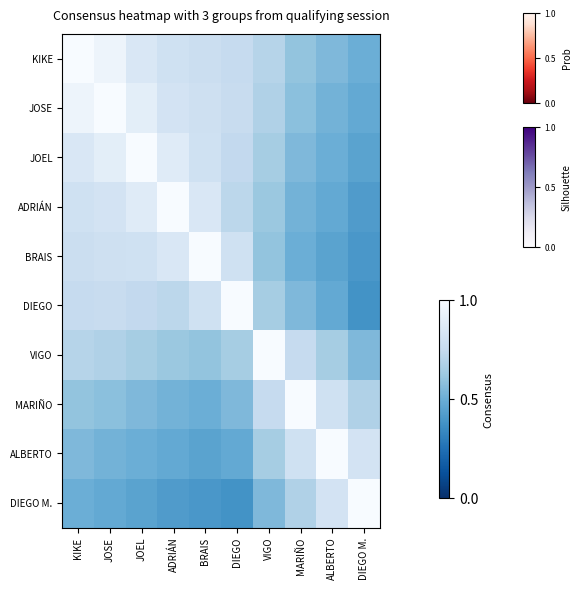

What is the minimum value shown in the chart?

0.4